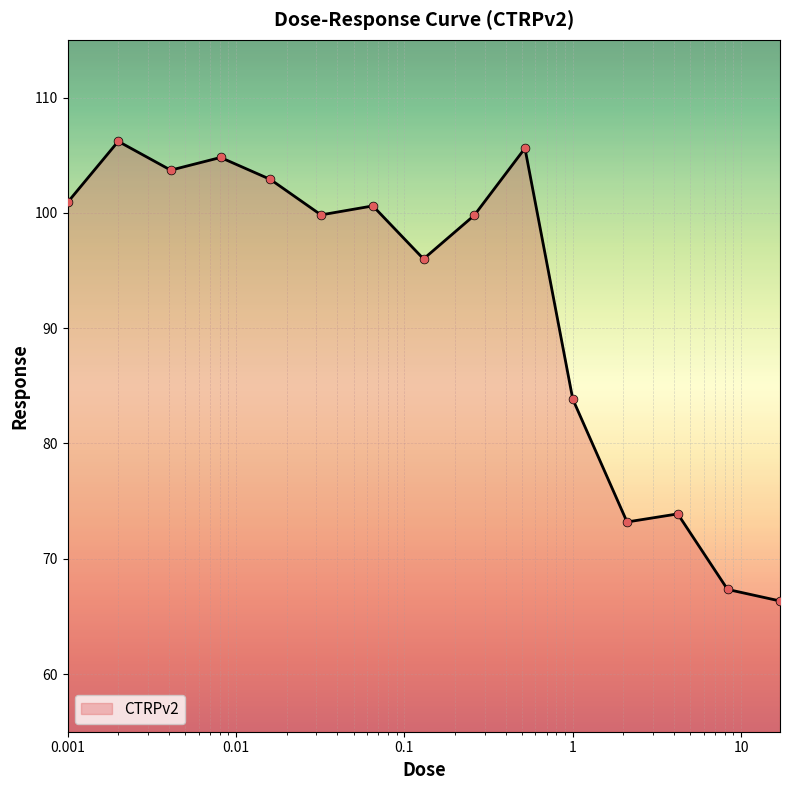

What is the minimum value shown in the chart?

66.3